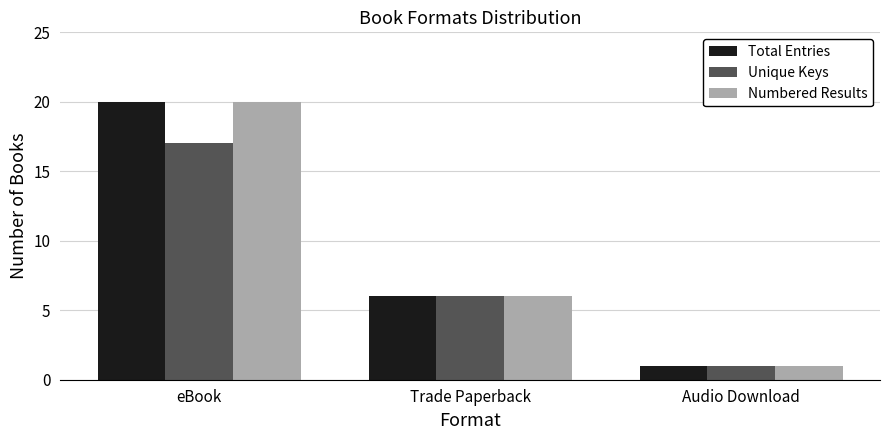

What are all the series names shown in the legend?

Total Entries, Unique Keys, Numbered Results